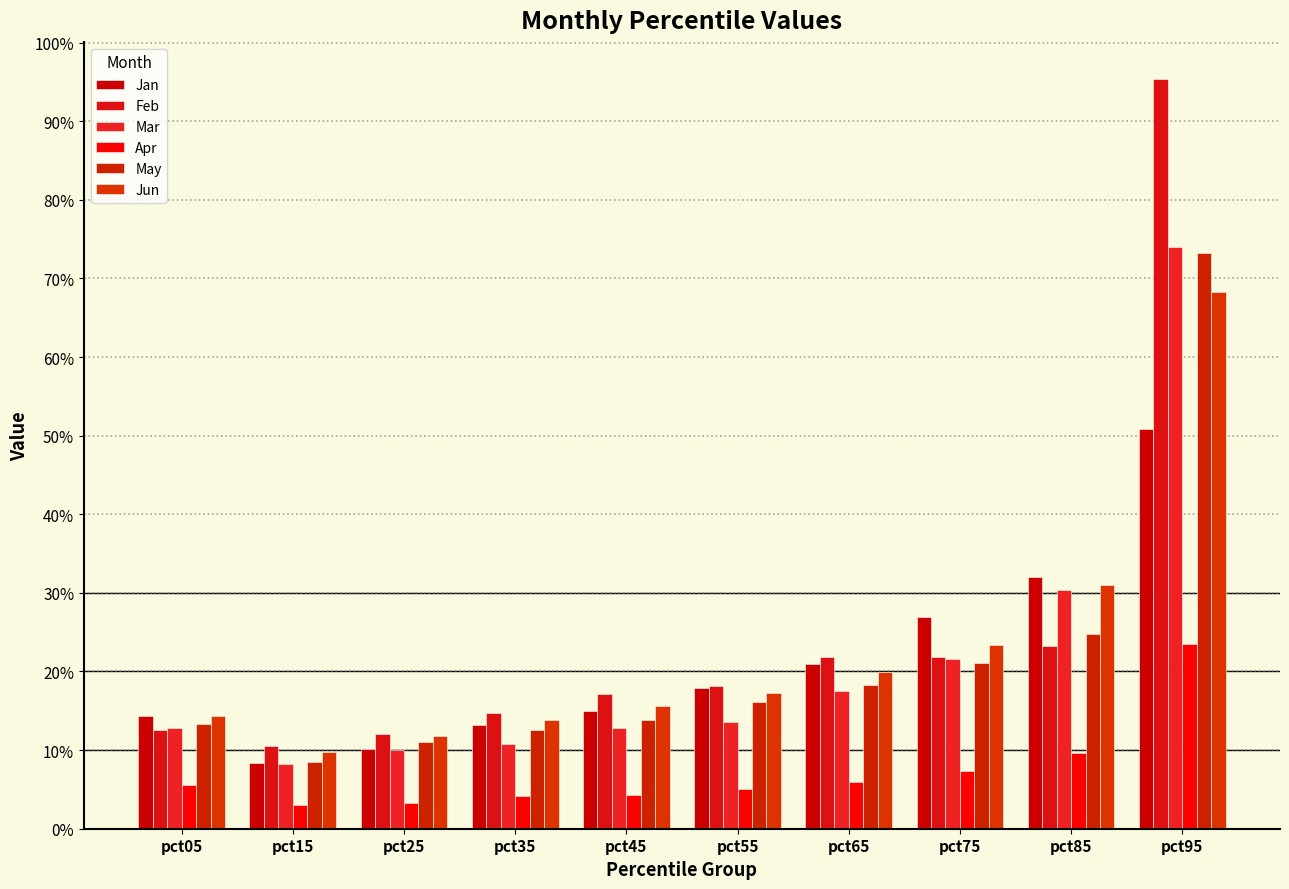

Are the bars horizontal?

No